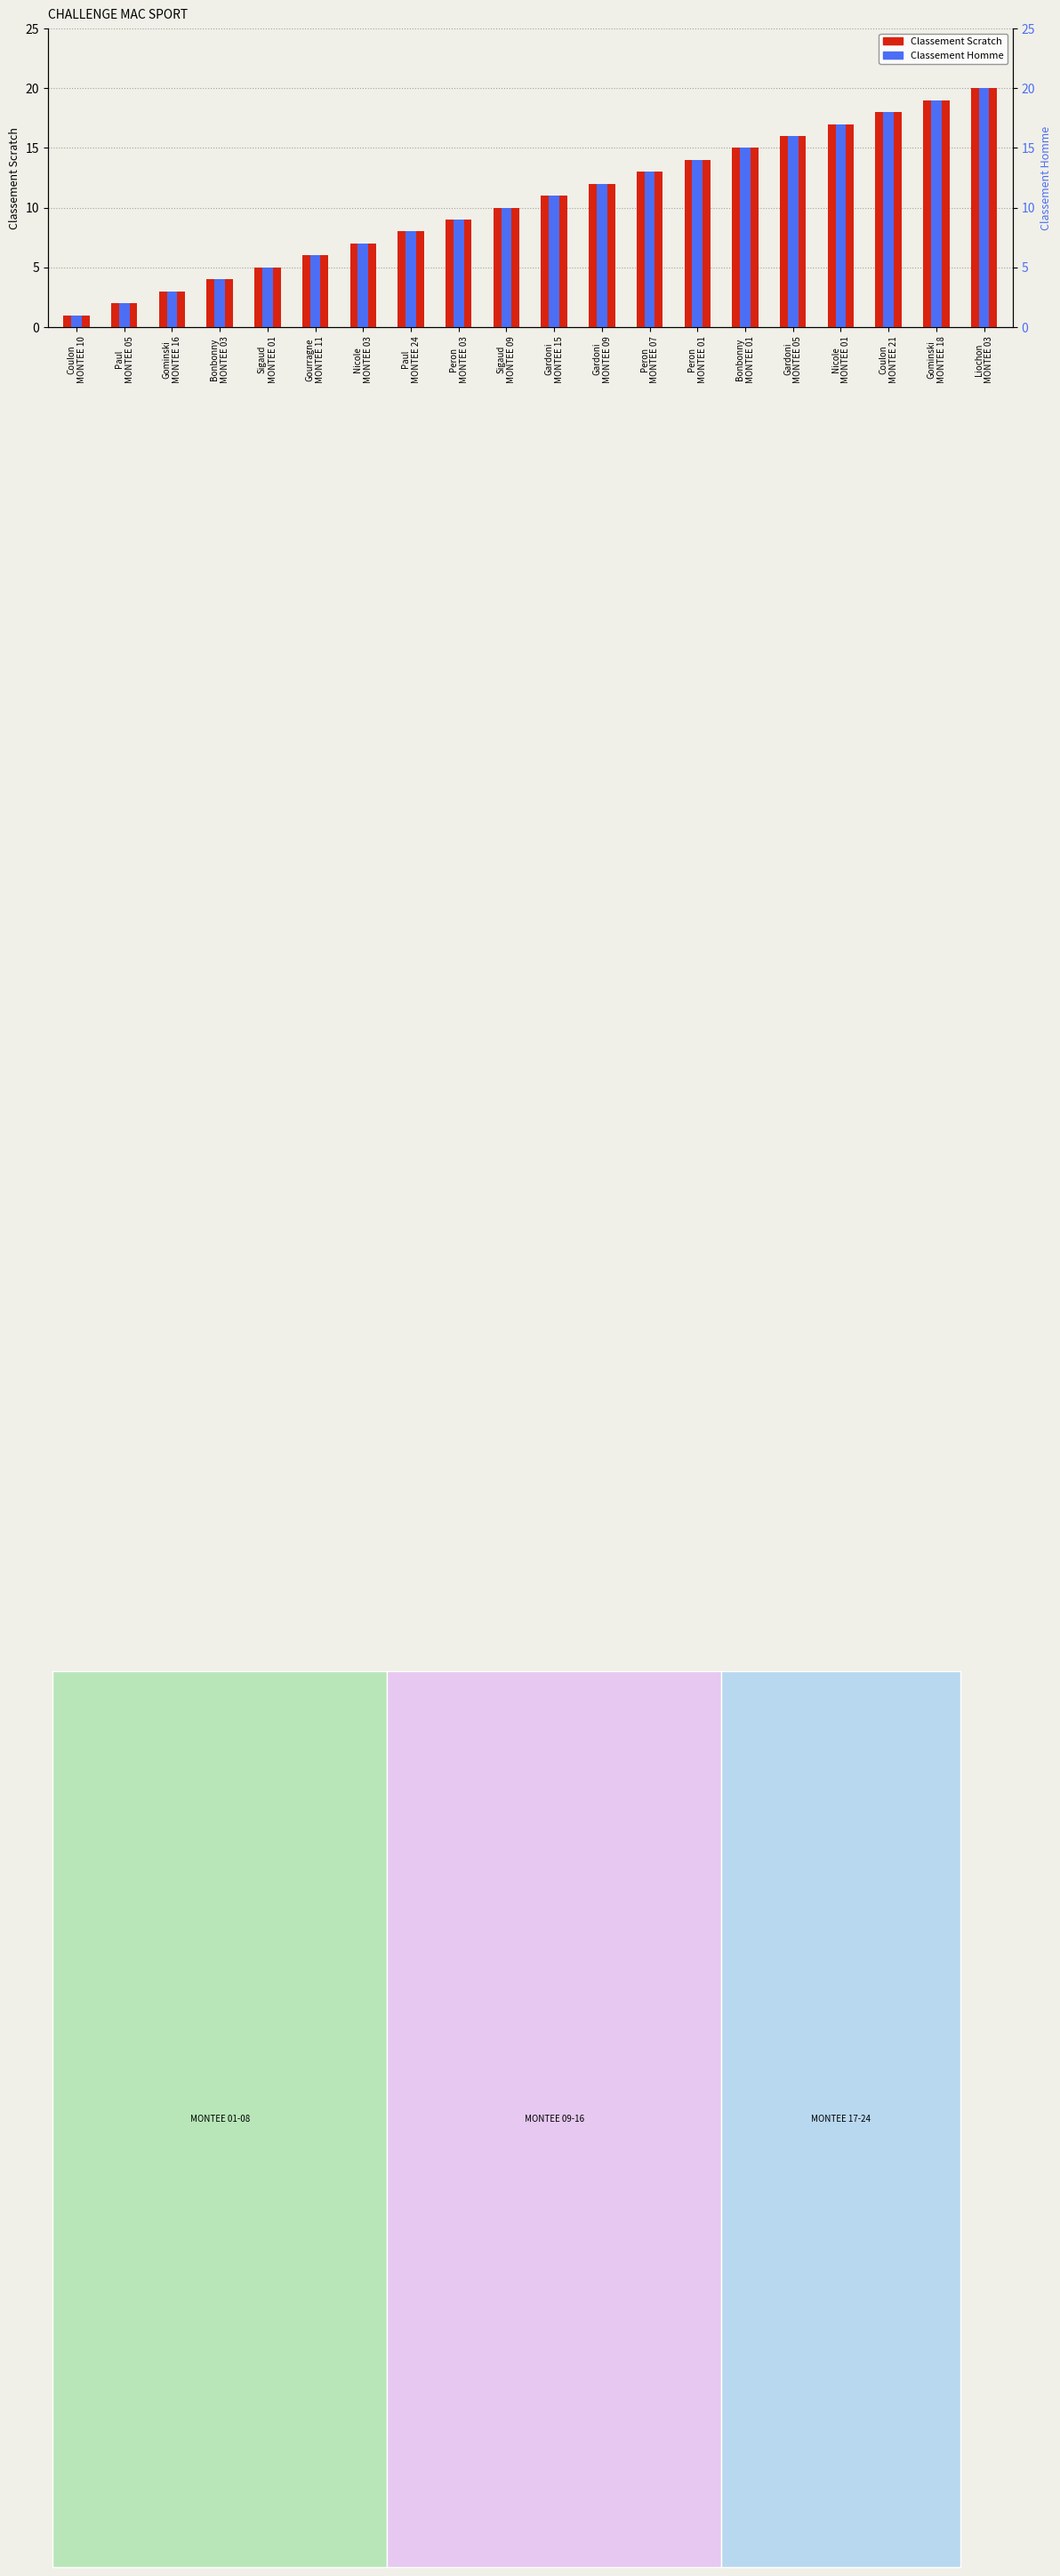

What is the difference between the second highest and second lowest values in the Classement Homme series?

17